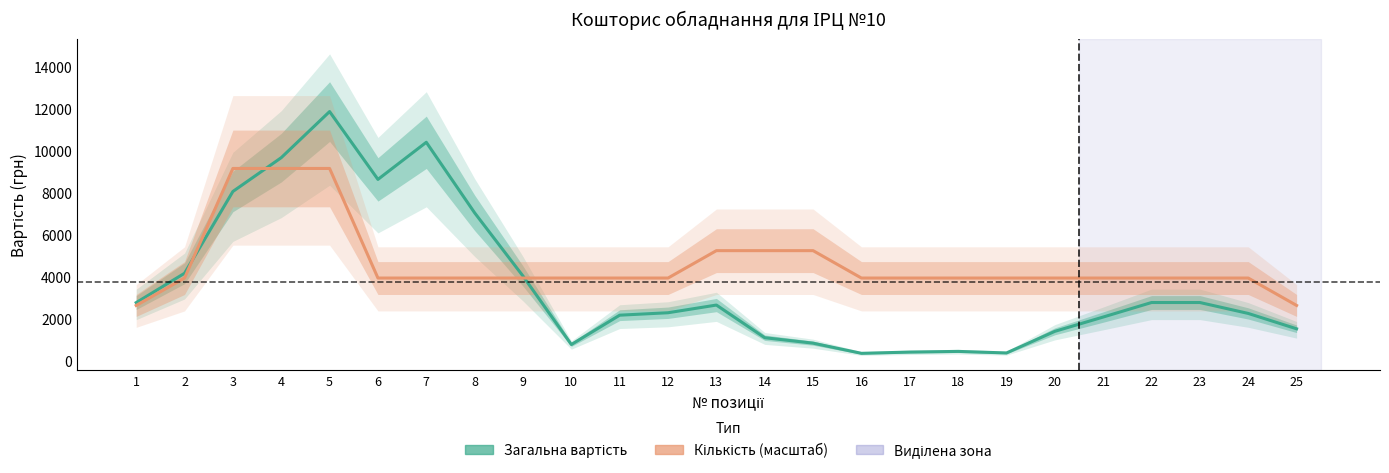

How many data points in Кількість (масштаб) are less than 3922?

2